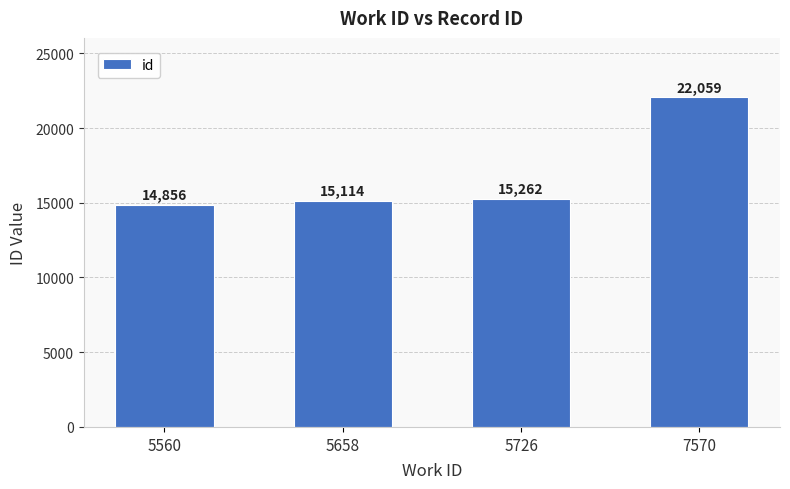

Reading left to right, extract all data points from this chart.

5560=14856	5658=15114	5726=15262	7570=22059